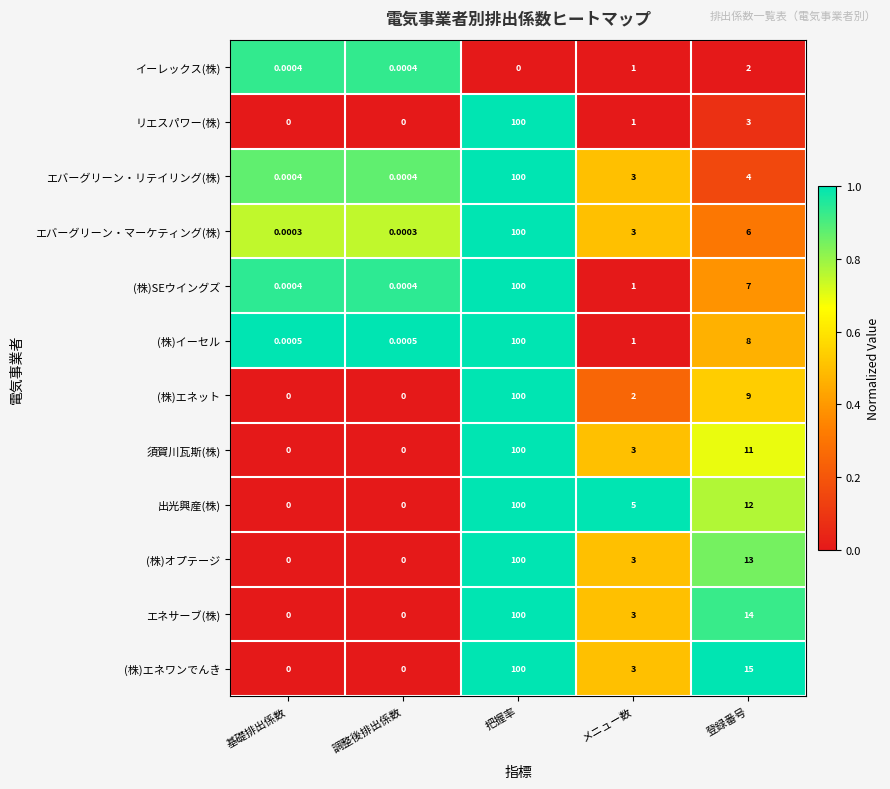

At 登録番号, list the series in order from largest to smallest.

(株)エネワンでんき, エネサーブ(株), (株)オプテージ, 出光興産(株), 須賀川瓦斯(株), (株)エネット, (株)イーセル, (株)SEウイングズ, エバーグリーン・マーケティング(株), エバーグリーン・リテイリング(株), リエスパワー(株), イーレックス(株)